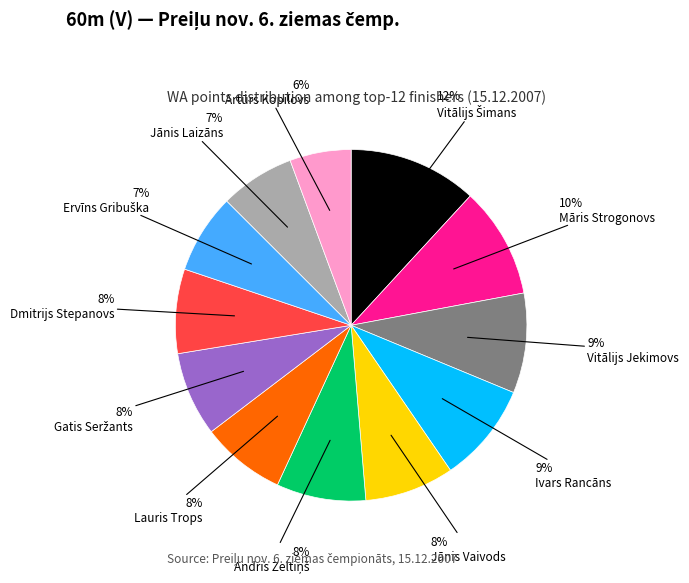

To the nearest percent, what portion does Dmitrijs Stepanovs represent?

8%